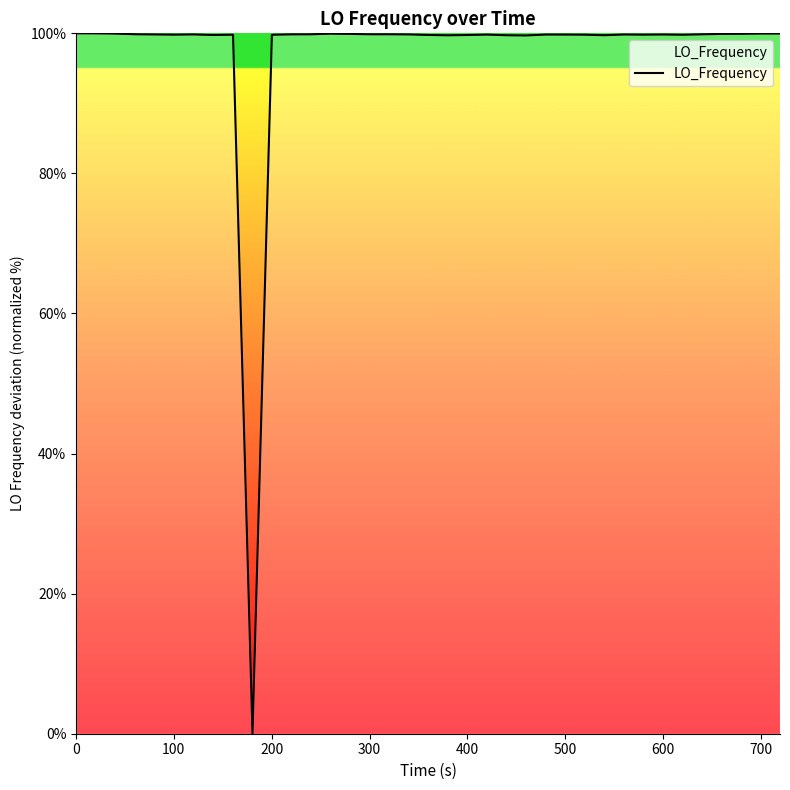

Does the chart display data point markers on the line(s)?

No